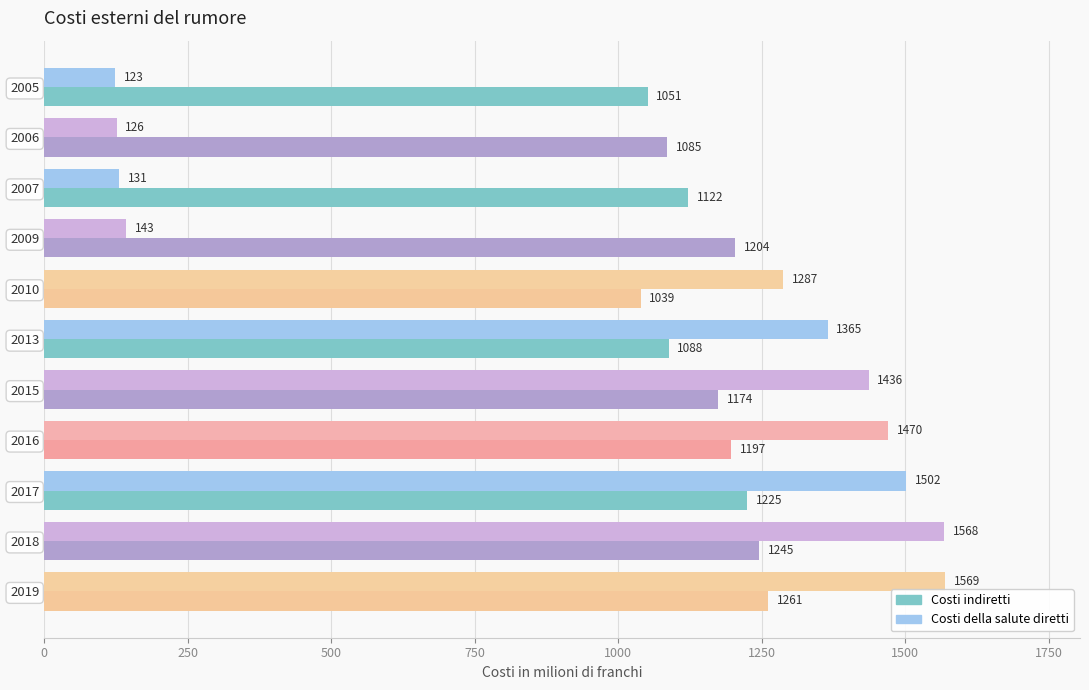

What is the average value of the Costi indiretti series?

1154